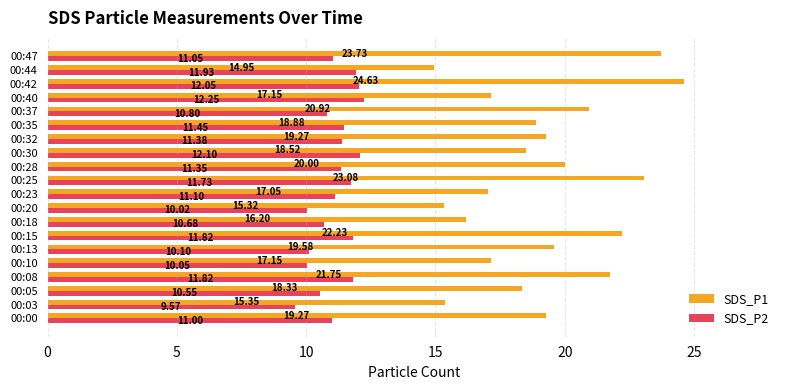

What is the difference between the maximum and second lowest values in the SDS_P2 series?

2.2